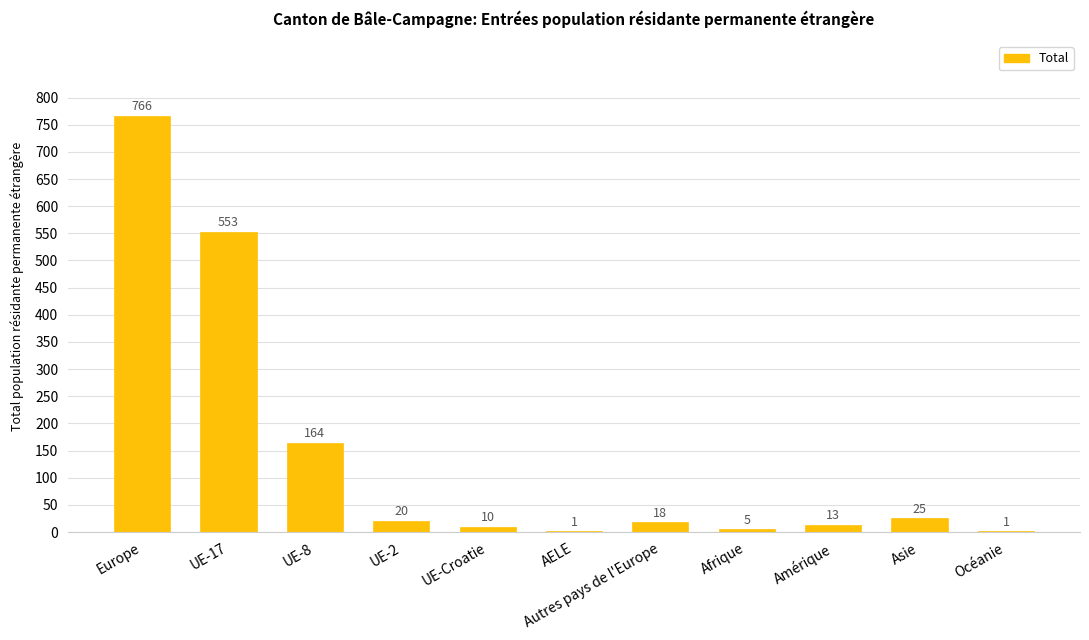

Reading left to right, transcribe all the data shown in this chart.

766	553	164	20	10	1	18	5	13	25	1